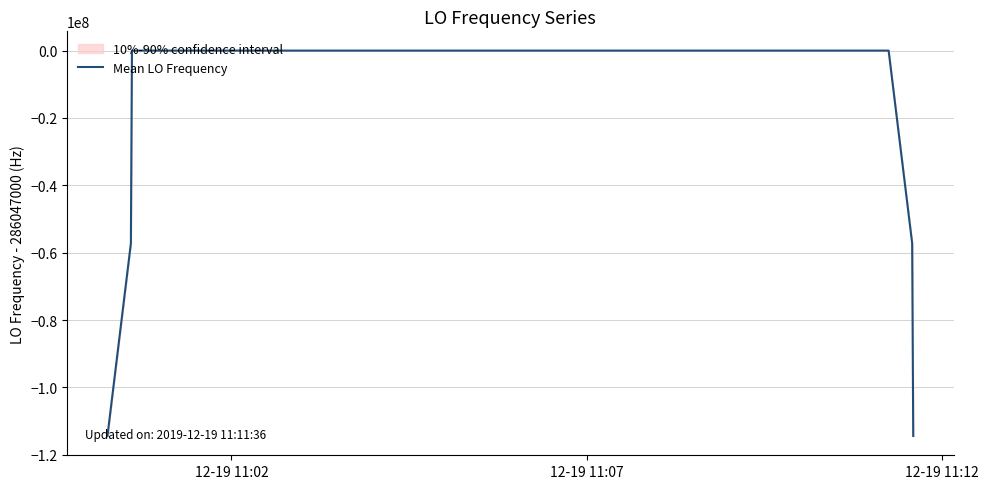

What is the minimum value for Mean LO Frequency?

-114418802.5